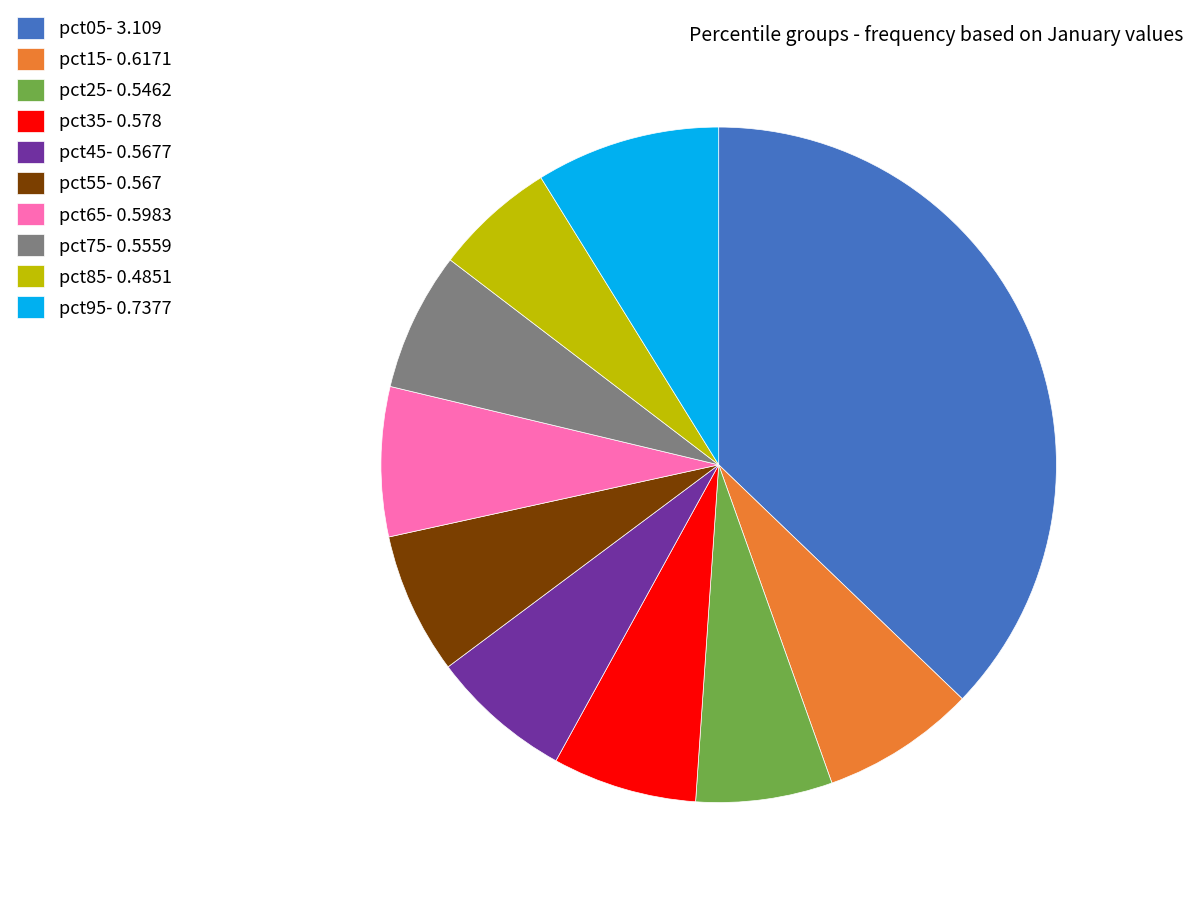

Do pct95 and pct55 together represent more than half of the pie?

No